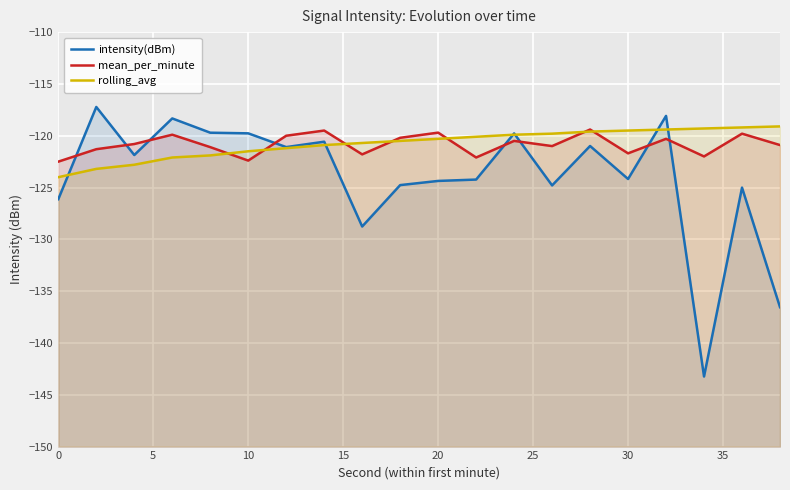

Does the chart display data point markers on the line(s)?

No